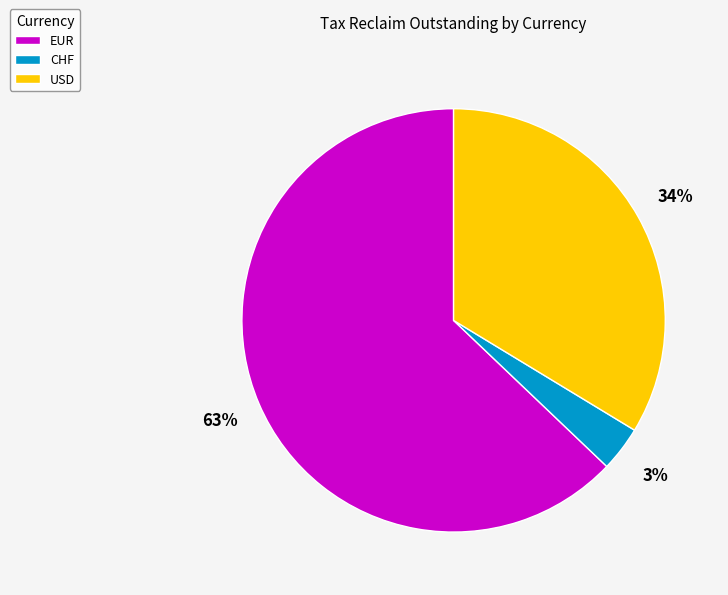

What is the largest slice in the pie chart?

EUR